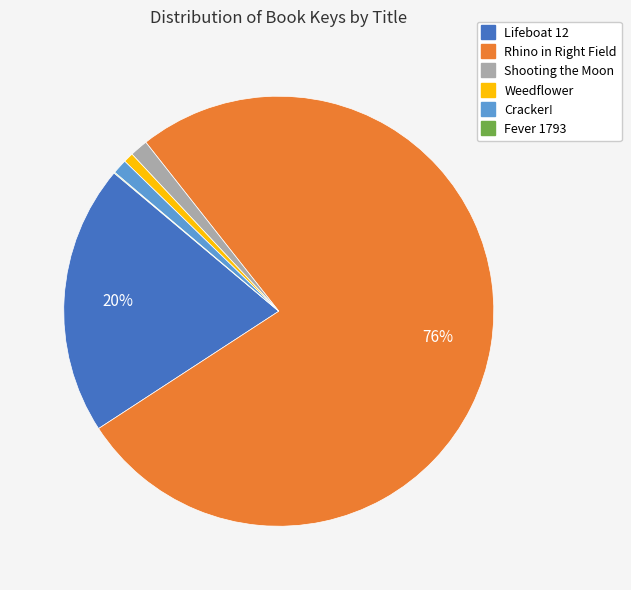

Which category has the biggest portion of the pie?

Rhino in Right Field